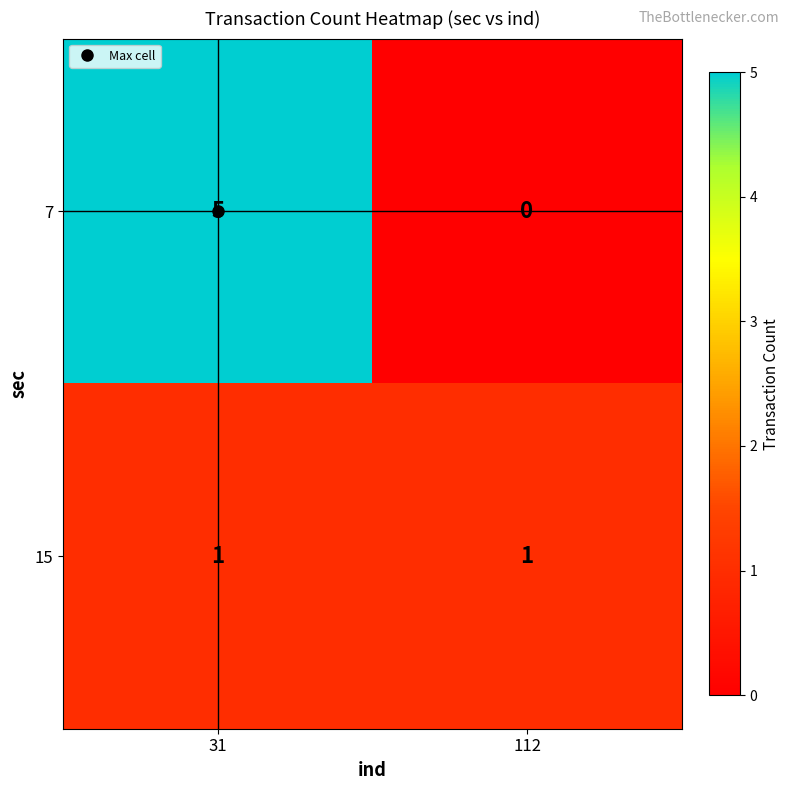

Is it true that 15 equals 2 at 112?

False